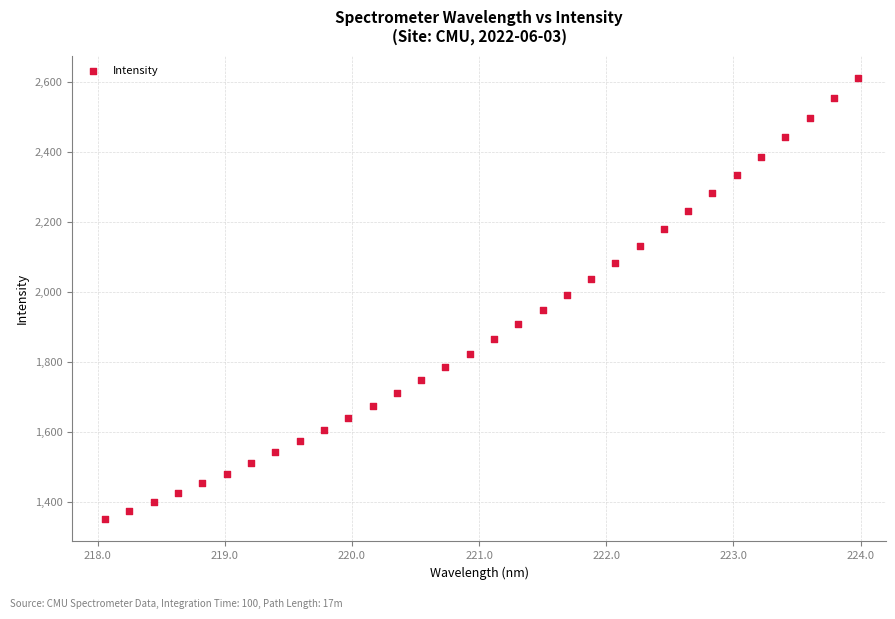

What is the range of Y values (max minus min)?

1261.2